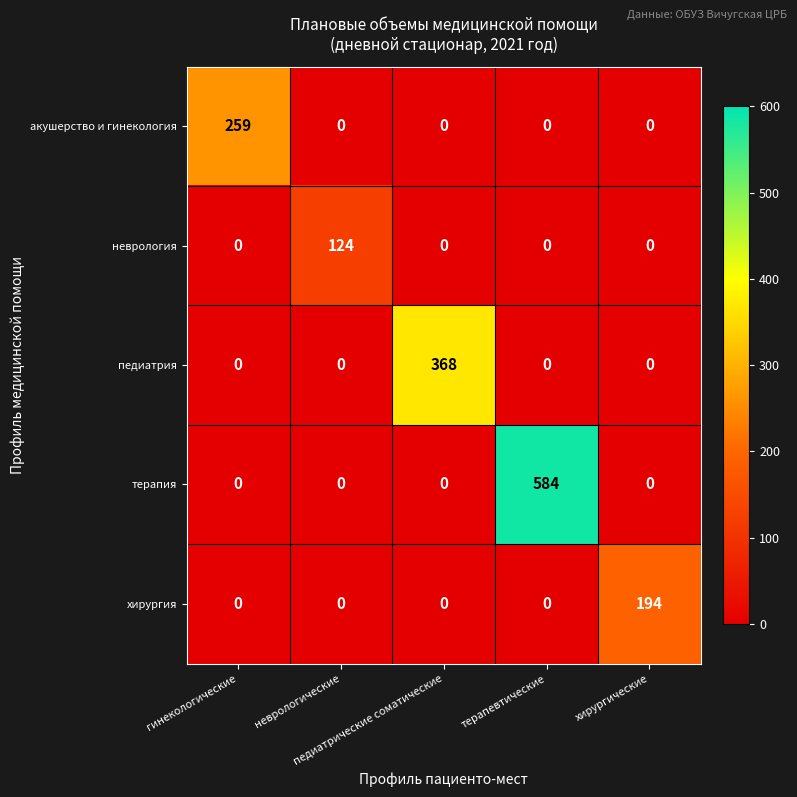

Rank the series by their maximum value, from lowest to highest.

неврология, хирургия, акушерство и гинекология, педиатрия, терапия